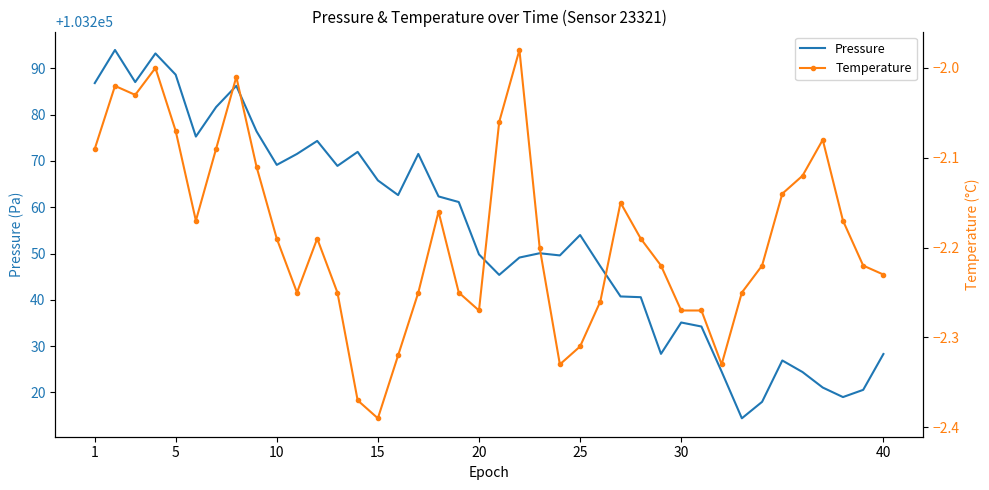

How many data points in Temperature are above -2?

1